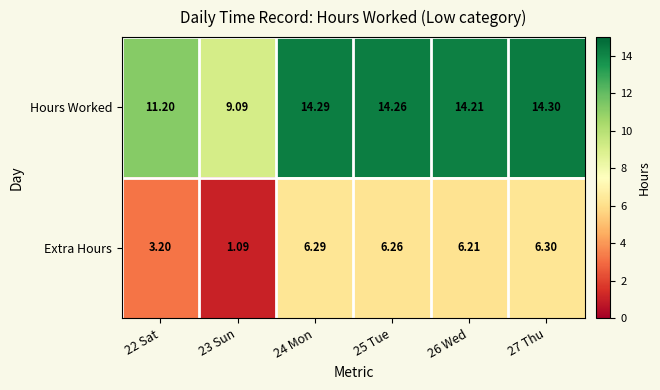

At 27 Thu, list the series in order from largest to smallest.

Hours Worked, Extra Hours